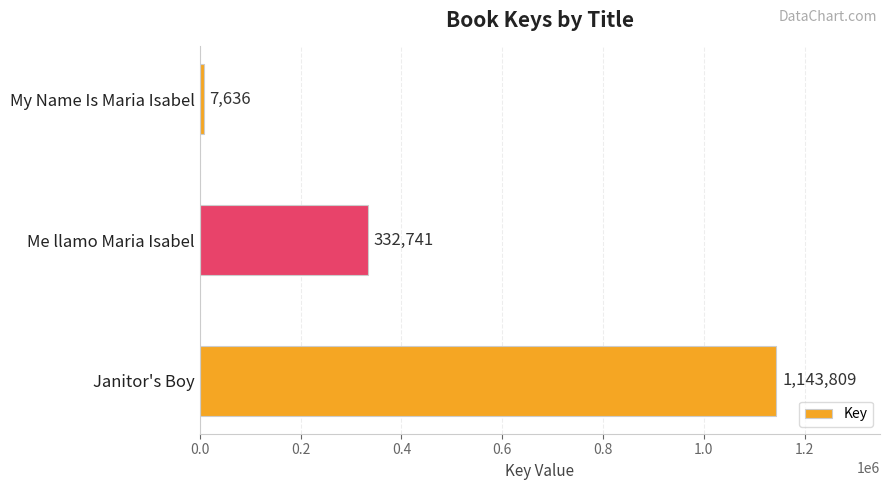

List the labels in order of value, smallest first.

My Name Is Maria Isabel, Me llamo Maria Isabel, Janitor's Boy